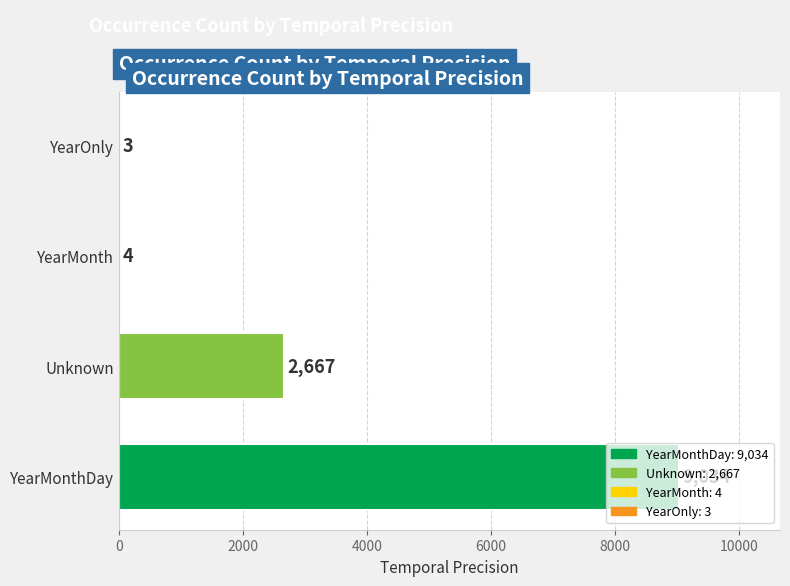

Which has a higher value, Unknown or YearMonth?

Unknown